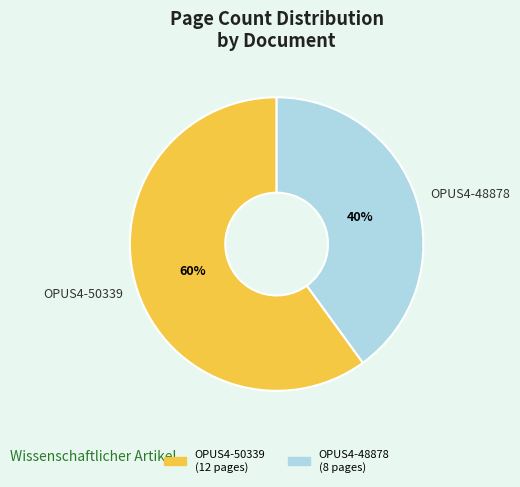

To the nearest percent, what portion does OPUS4-48878 represent?

40%